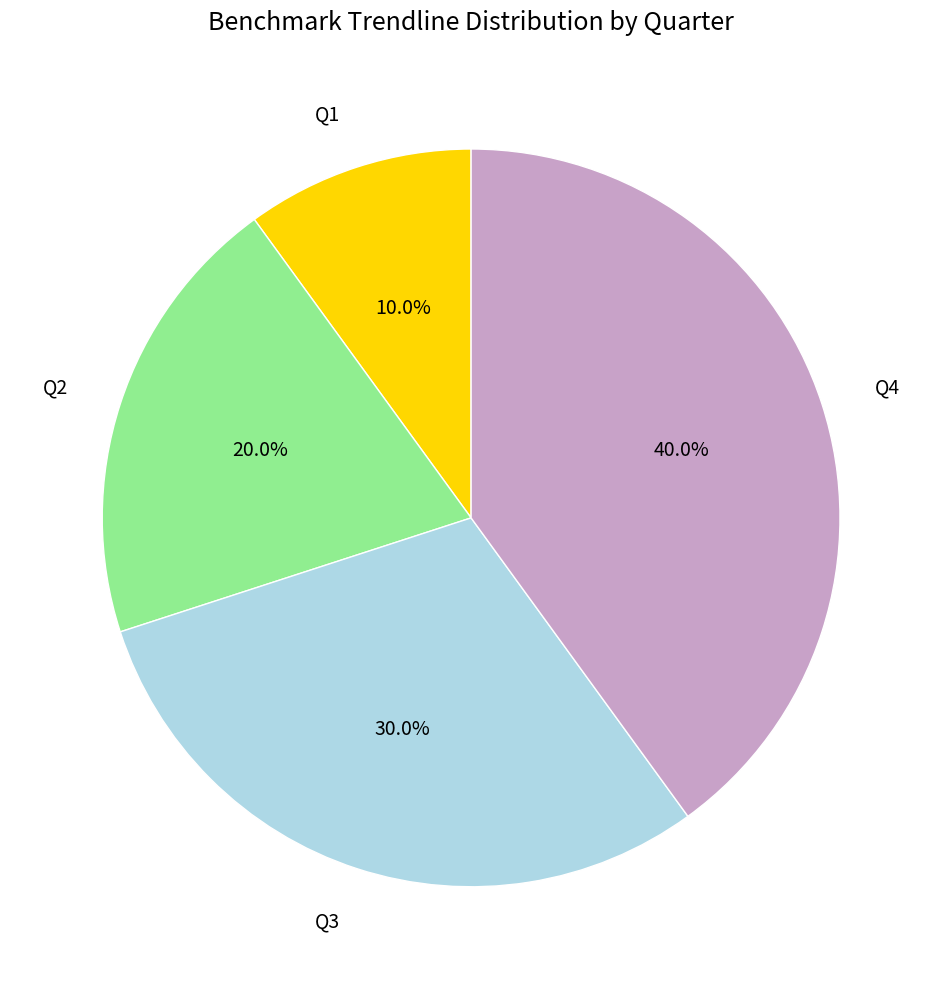

What is the smallest slice in the pie chart?

Q1